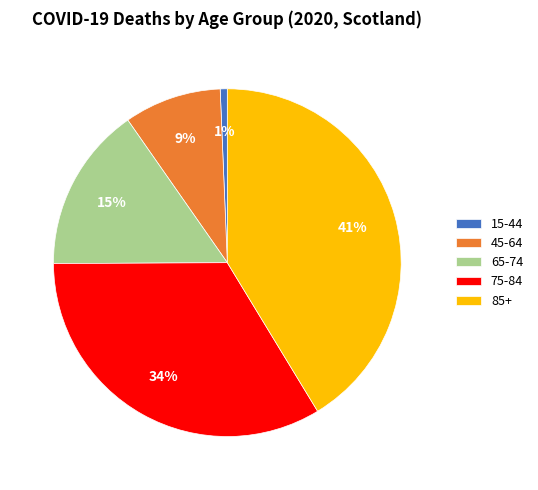

To the nearest percent, what is the combined percentage of 15-44 and 65-74?

16%